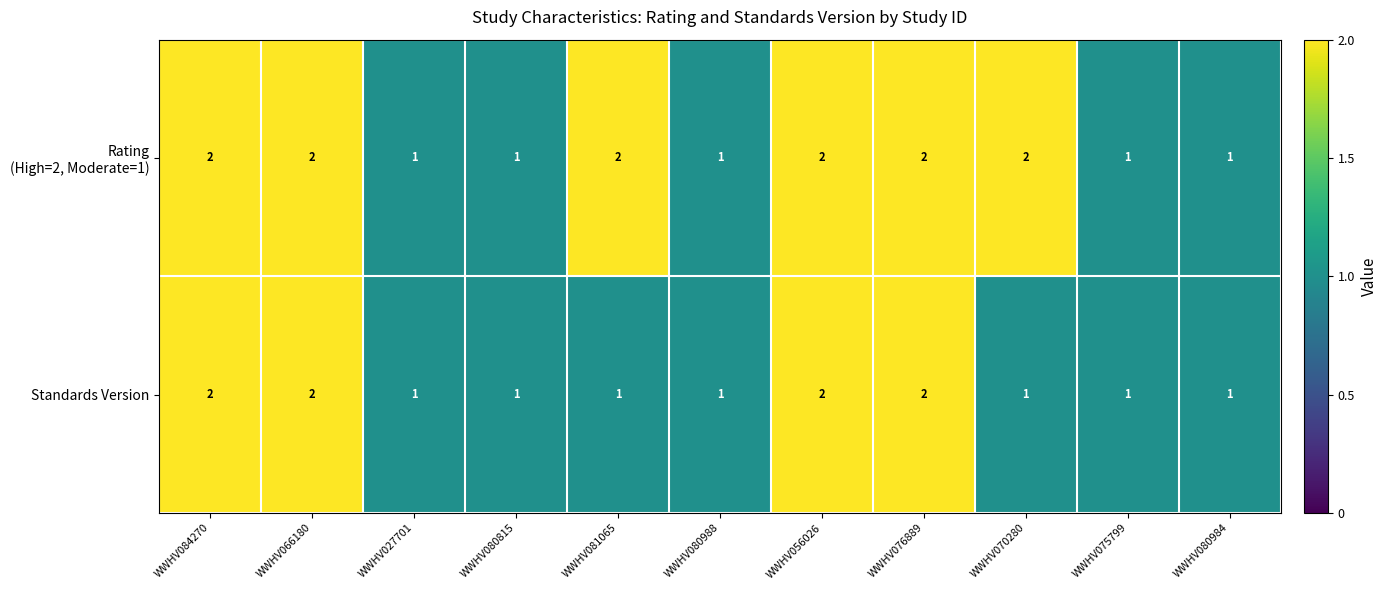

What is the sum of all Standards Version values?

15